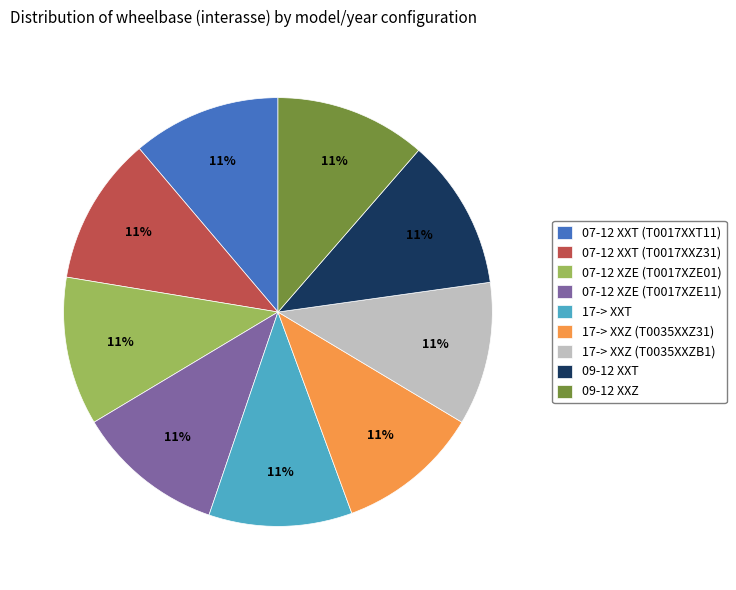

Count the number of slices in the pie.

9